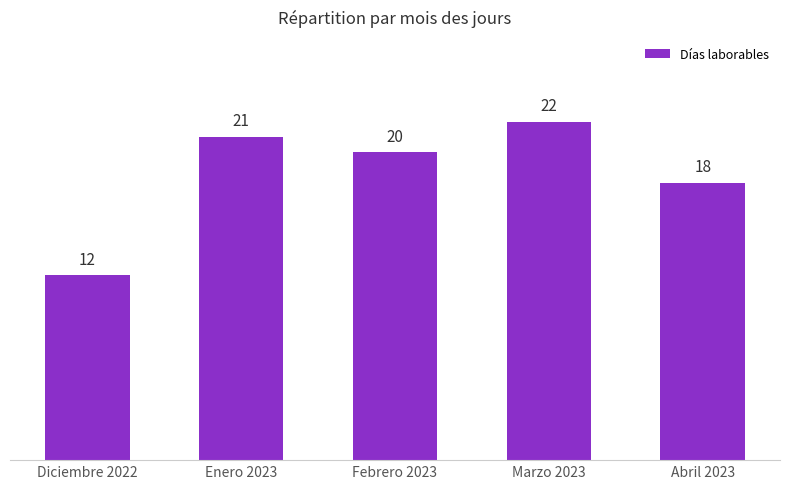

What is the label of the 5th bar from the right?

Diciembre 2022